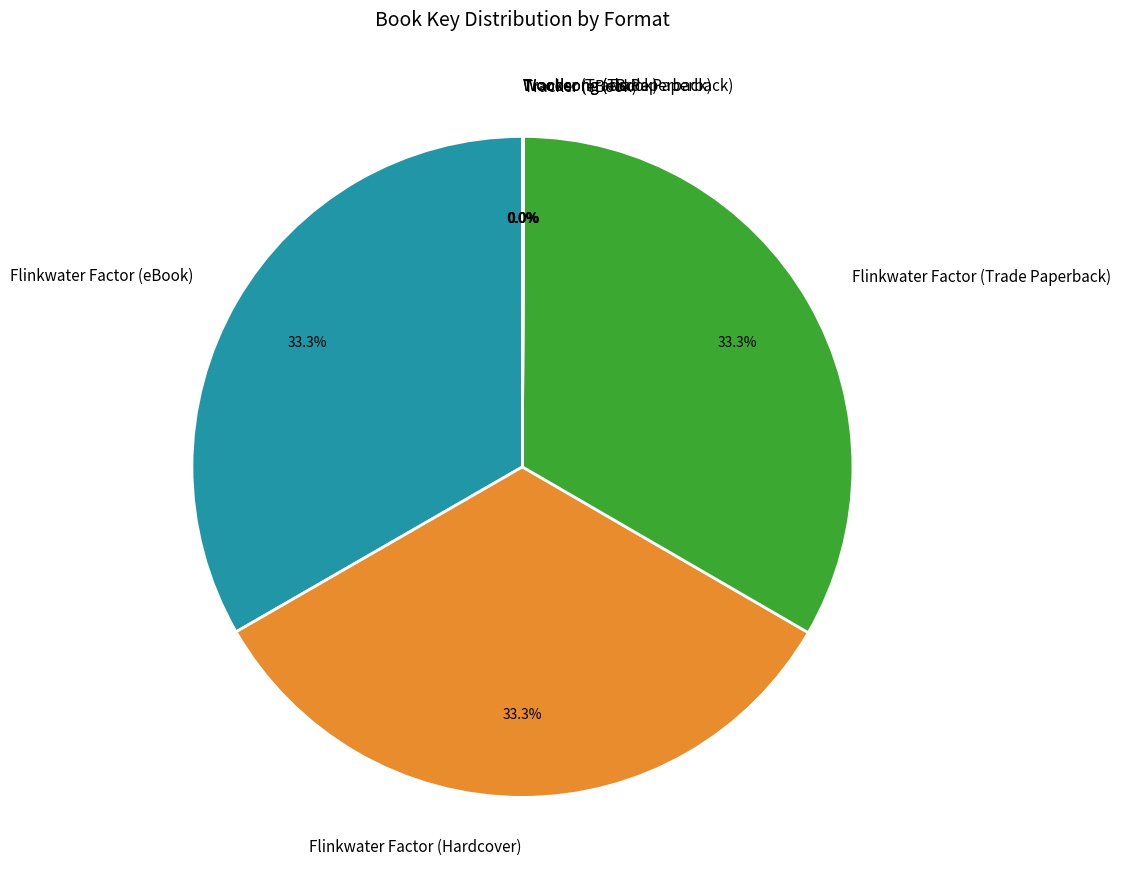

Is it true that Flinkwater Factor (Trade Paperback) is 45% of the pie?

False